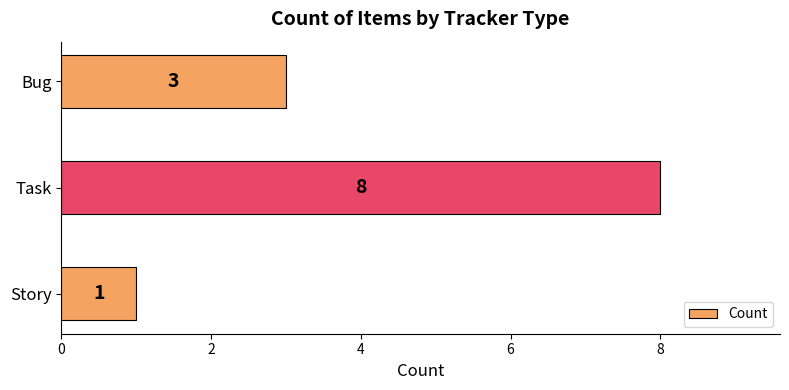

Approximately how many times larger is the value at Bug compared to Task?

0.4